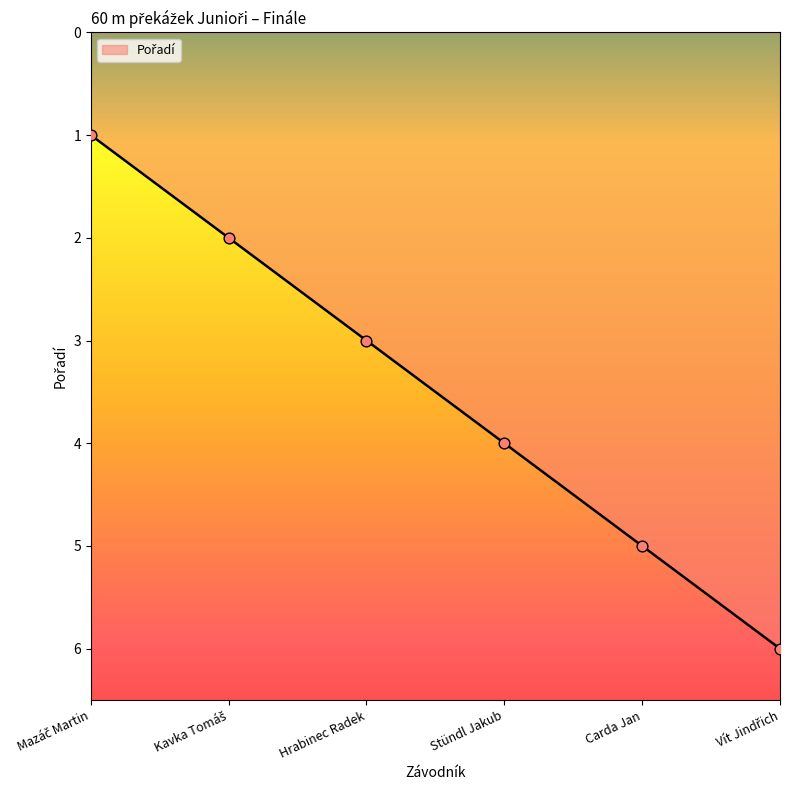

Approximately how many times larger is the value at Vít Jindřich compared to Mazáč Martin?

6.0